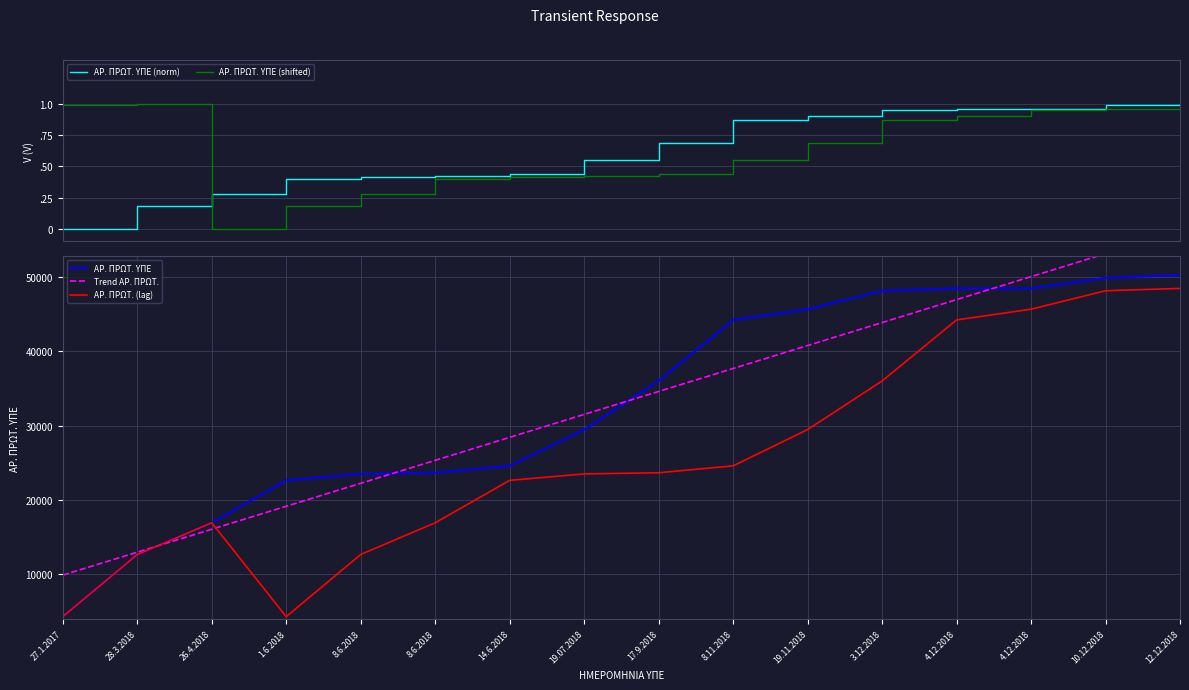

What is the value of the Trend ΑΡ. ΠΡΩΤ. point at the 5th from the left?

22242.5